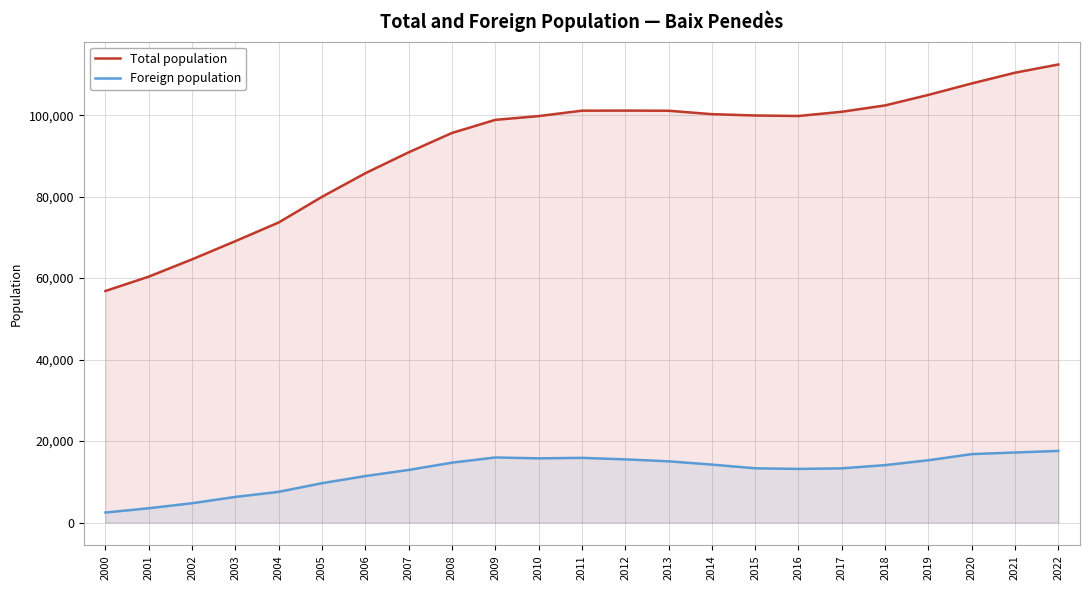

At which label does Foreign population reach its minimum?

2000